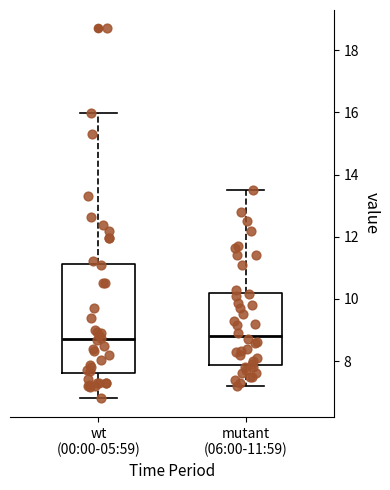

Reading left to right, read every box against the y-axis: the position of its median line, the range the box covers, and the ends of its whiskers. The values are not printed on the chart, so give them approximately, as read against the axis.

wt (00:00-05:59): median 8.8, box 7.6 to 11.2, whiskers 6.8 to 16.0
mutant (06:00-11:59): median 8.8, box 7.8 to 10.2, whiskers 7.2 to 13.6